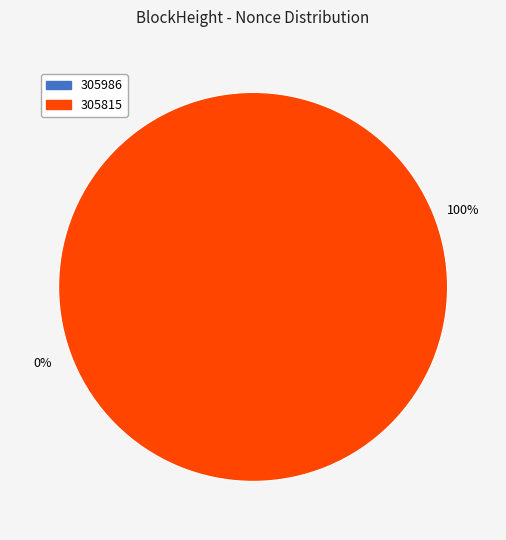

True or false: 305986 accounts for 0% of the total.

True